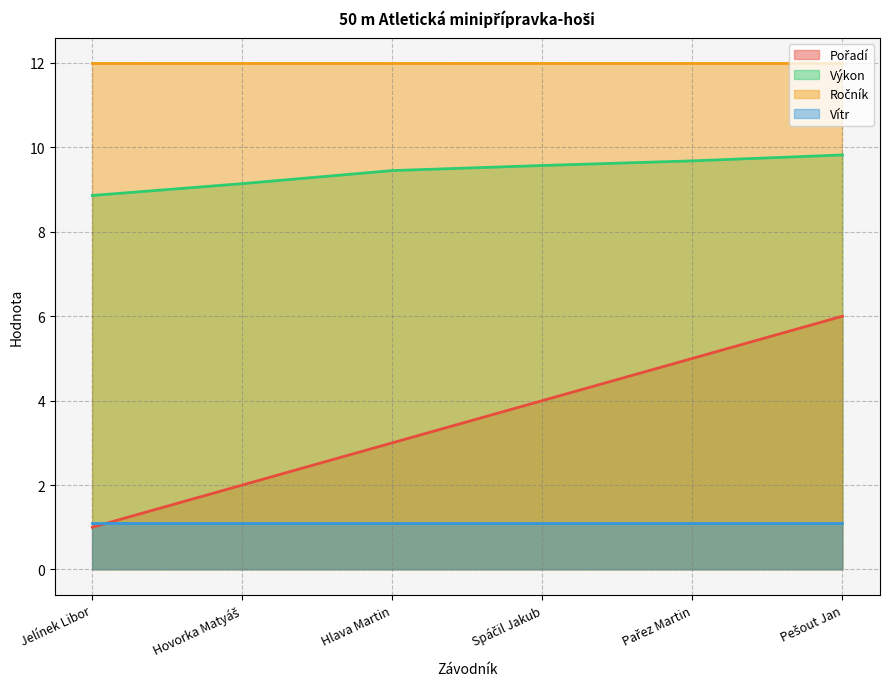

Is it true that Výkon equals 3.5 at Jelínek Libor?

False